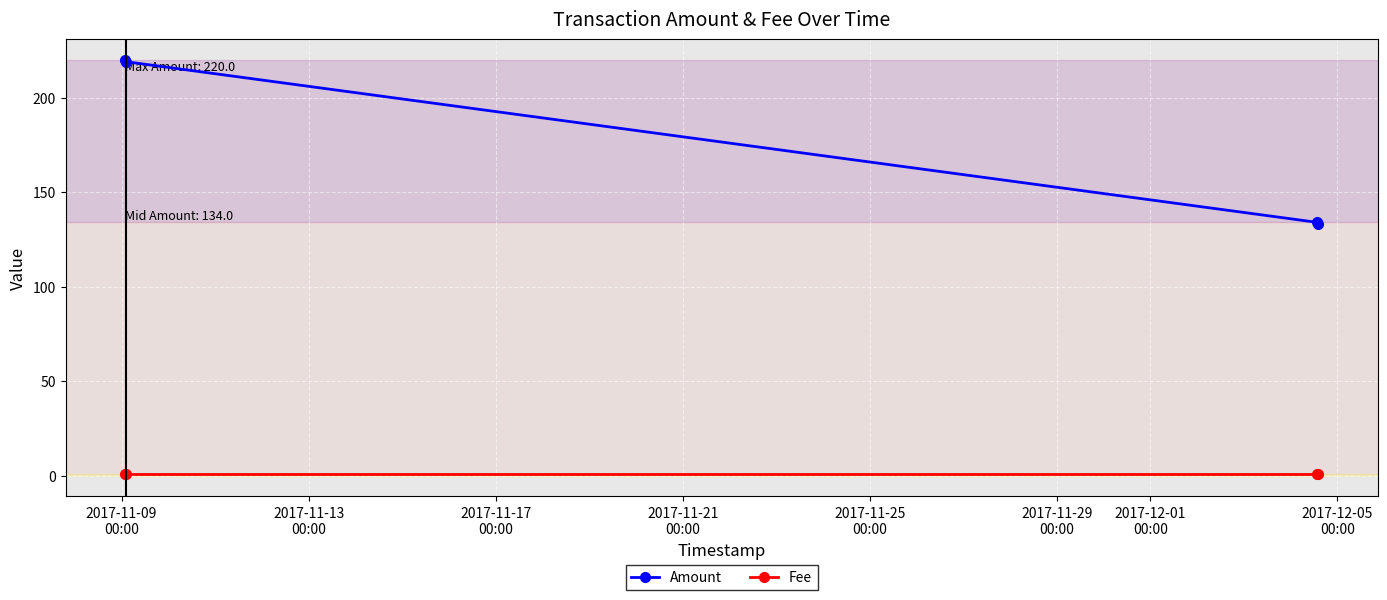

Reading left to right, what are all the values shown in this chart?

Amount: 220	219	134	133
Fee: 1	1	1	1